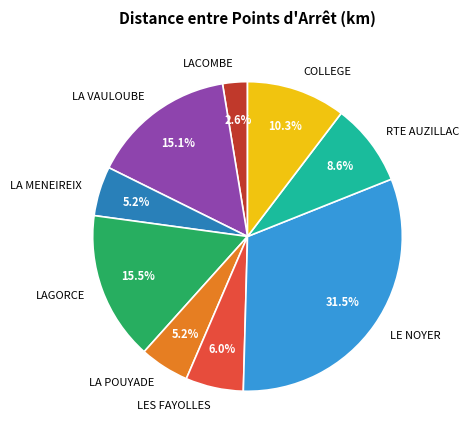

How many slices are in this pie chart?

9